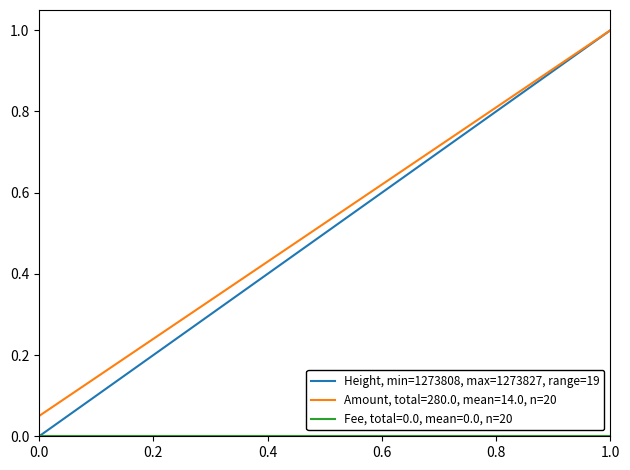

How many lines are shown in the chart?

3